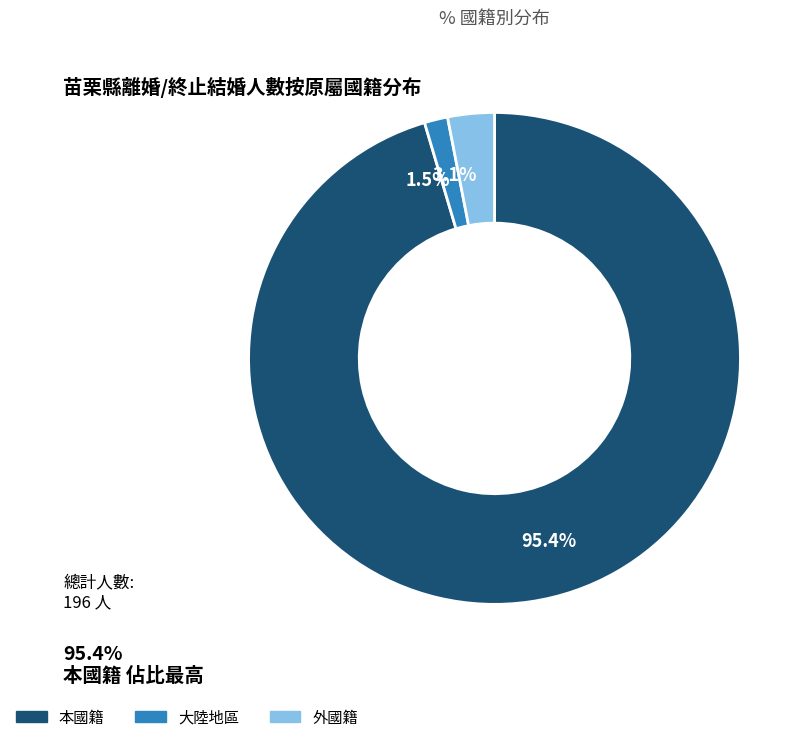

Does 本國籍 represent more than half of the total?

Yes